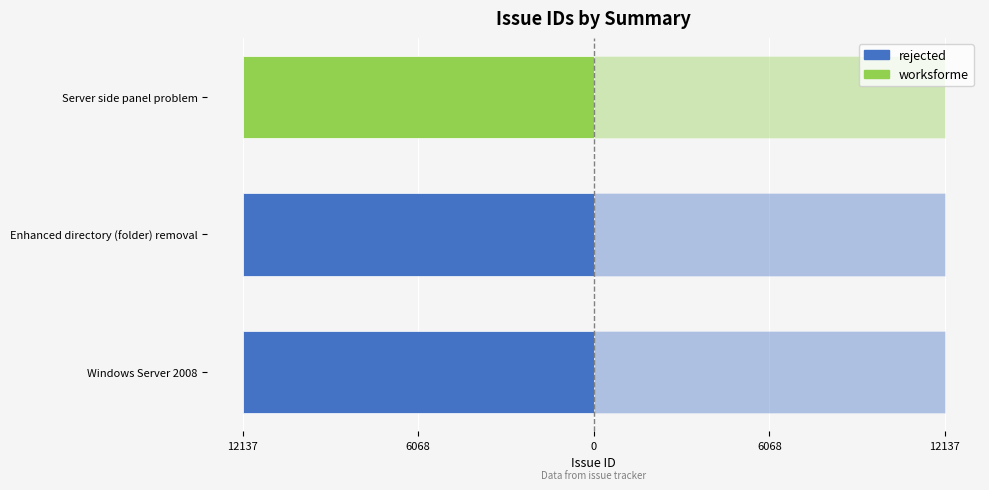

Rank the categories by value from lowest to highest.

Windows Server 2008, Enhanced directory (folder) removal, Server side panel problem